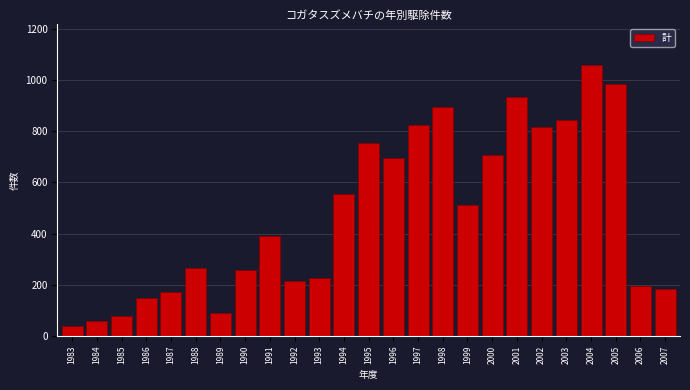

Reading right to left, transcribe all the data shown in this chart.

2007=184	2006=194	2005=986	2004=1059	2003=843	2002=818	2001=934	2000=709	1999=511	1998=895	1997=823	1996=695	1995=755	1994=556	1993=225	1992=216	1991=390	1990=260	1989=90	1988=265	1987=173	1986=148	1985=79	1984=58	1983=40